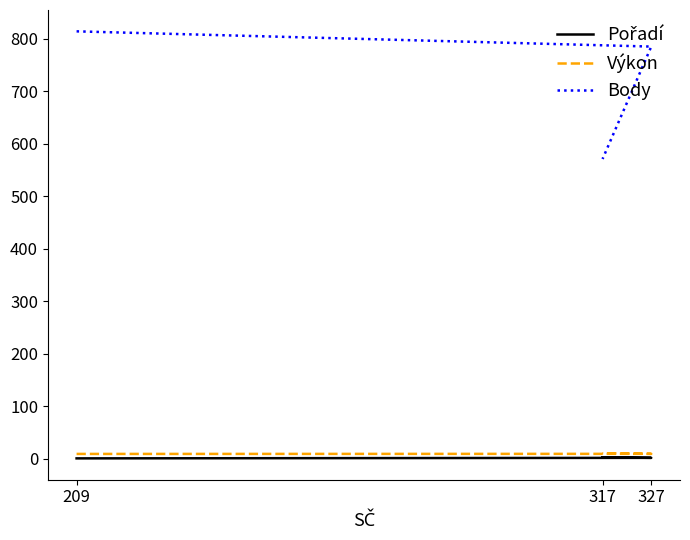

Is this an area chart (filled region under the line)?

No